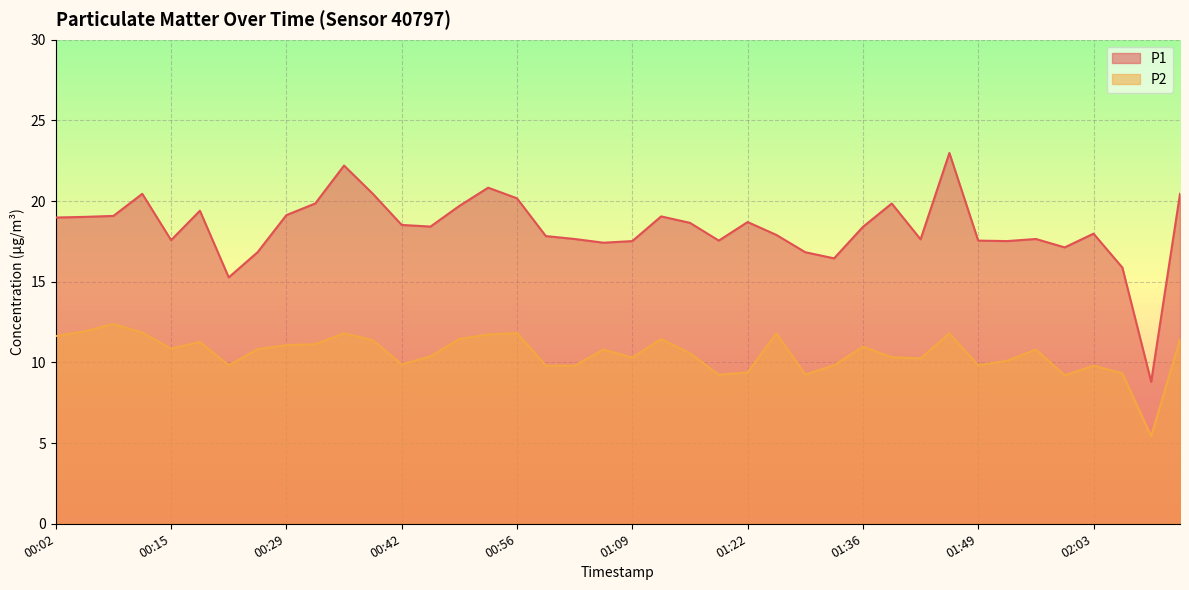

What is the difference between the P1 values at 02:06 and 01:19?

1.7